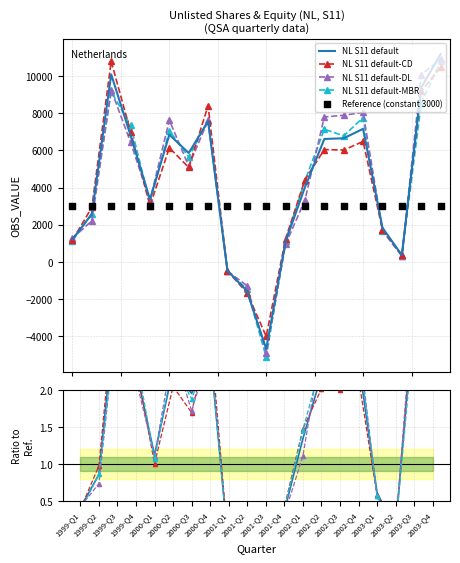

What is the ratio of the value at 2000-Q4 to the value at 2002-Q1?

1.9